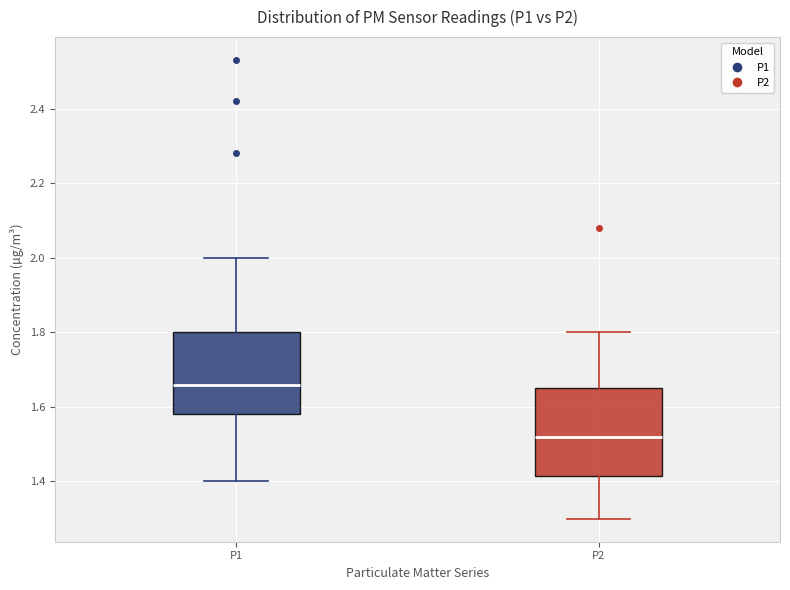

Reading left to right, read every box against the y-axis: the position of its median line, the range the box covers, and the ends of its whiskers. The values are not printed on the chart, so give them approximately, as read against the axis.

P1: median 1.66, box 1.58 to 1.80, whiskers 1.40 to 2.00
P2: median 1.52, box 1.42 to 1.66, whiskers 1.30 to 1.80